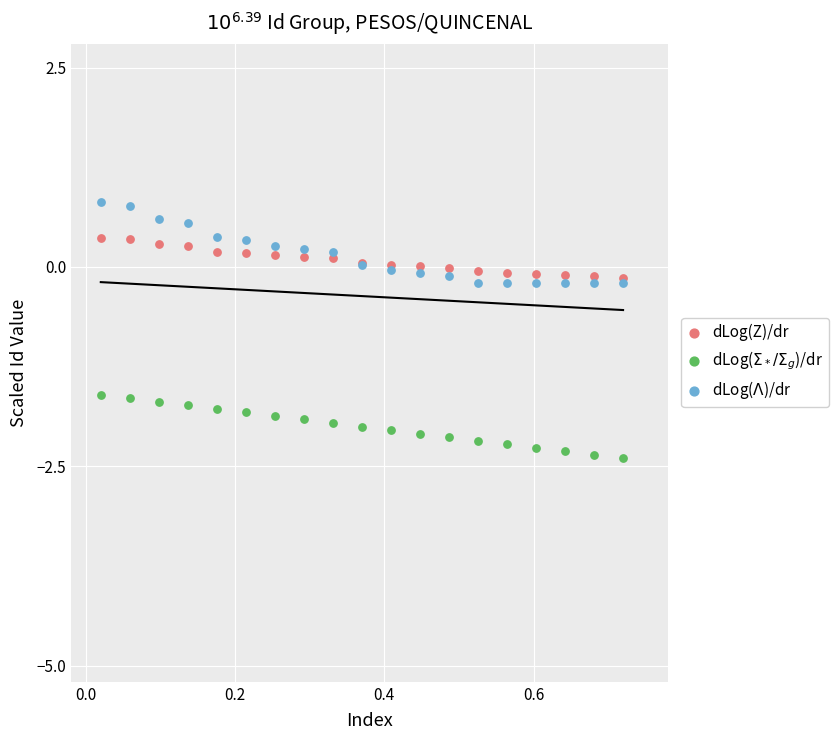

Which series reaches the maximum Y coordinate?

dLog($\Lambda$)/dr